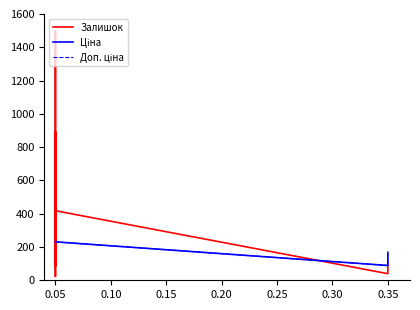

Which series has the largest total across all categories?

Залишок